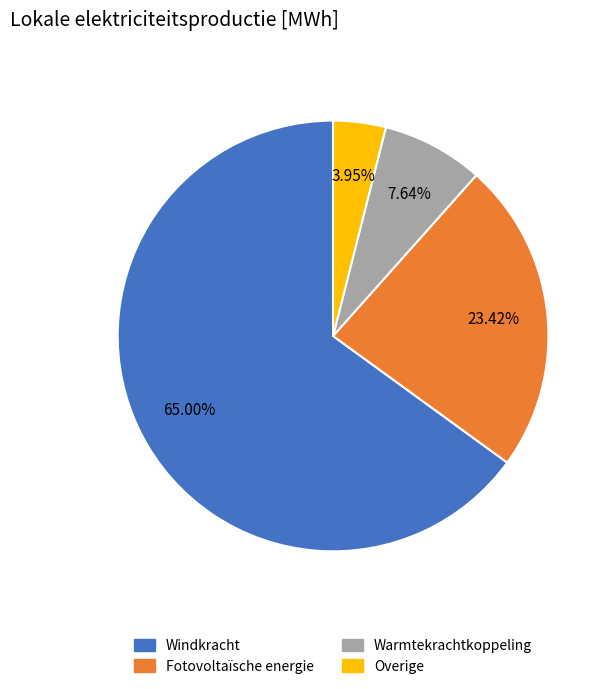

Does any single category account for the majority?

Yes